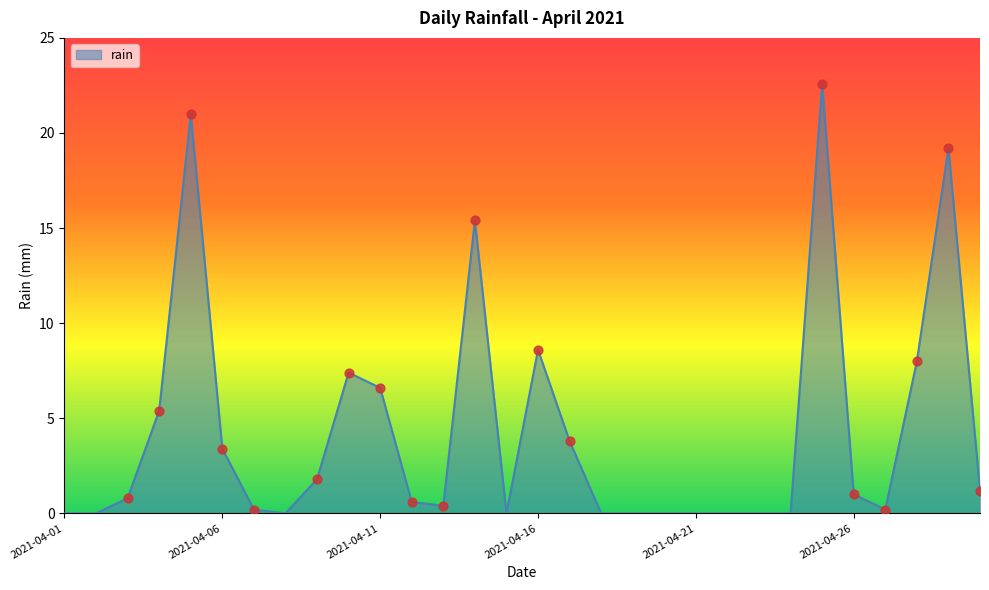

What is the difference between the maximum and minimum values?

22.6